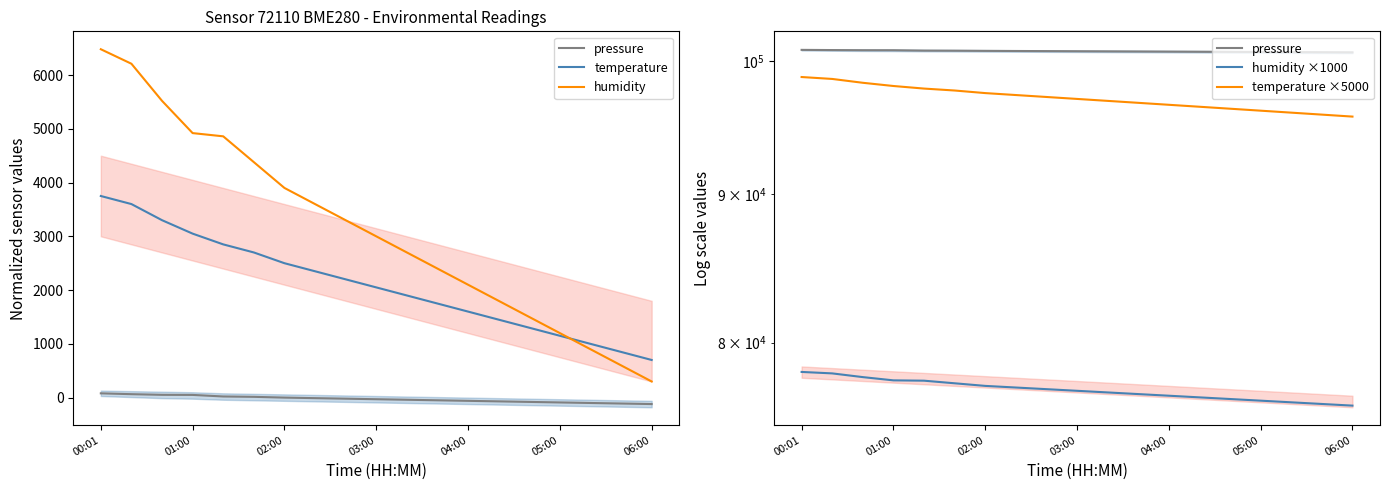

At which category is the sum across all series the highest?

00:01